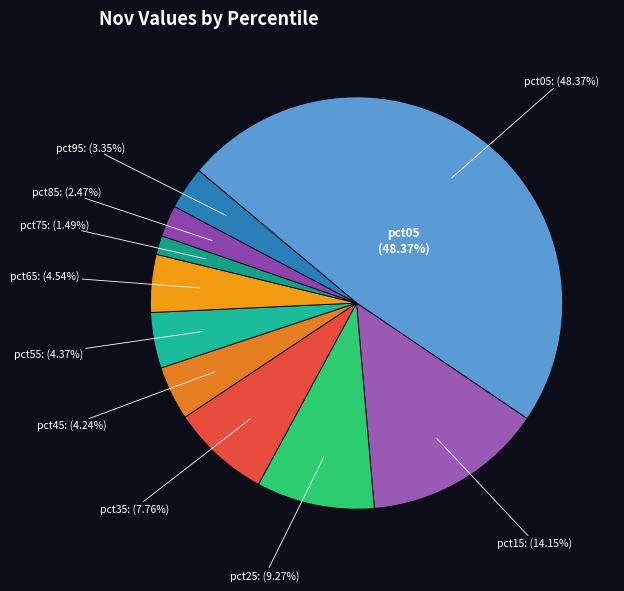

The pct75 slice represents 11% of the pie. True or false?

False